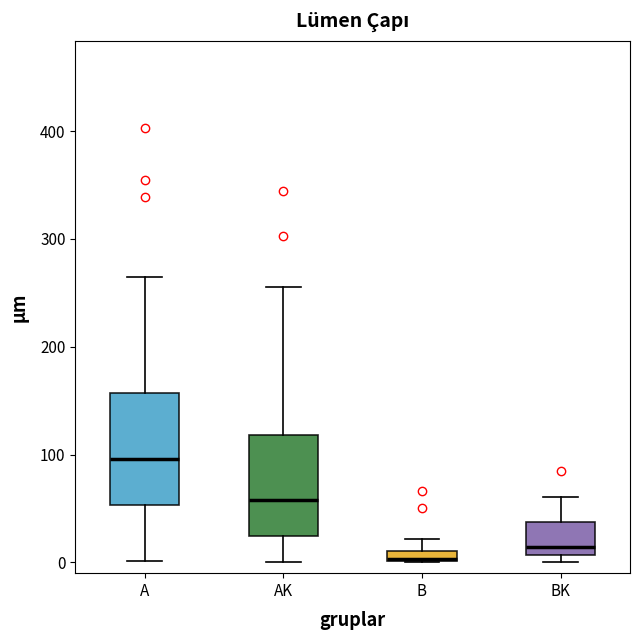

Where is the lower edge of the box for A on the y-axis? The values are not printed on the chart, so give them approximately, as read against the axis.

50